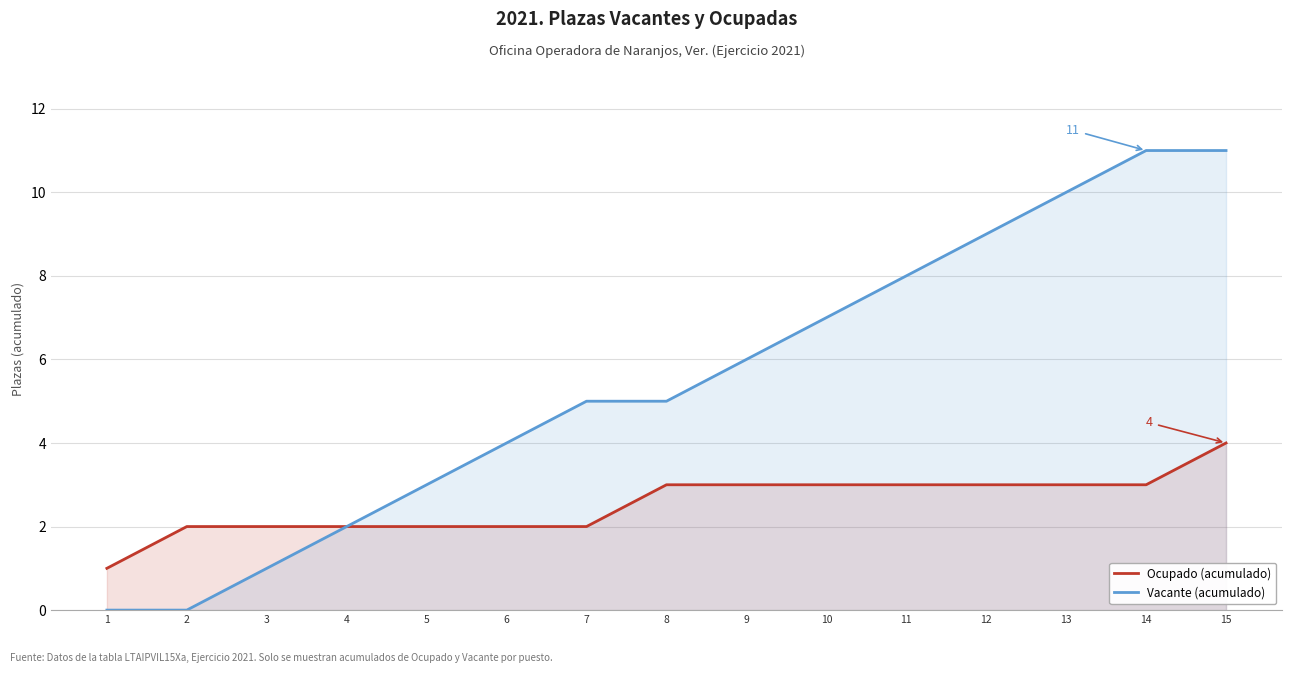

True or false: Vacante (acumulado) and Ocupado (acumulado) intersect in this chart.

False